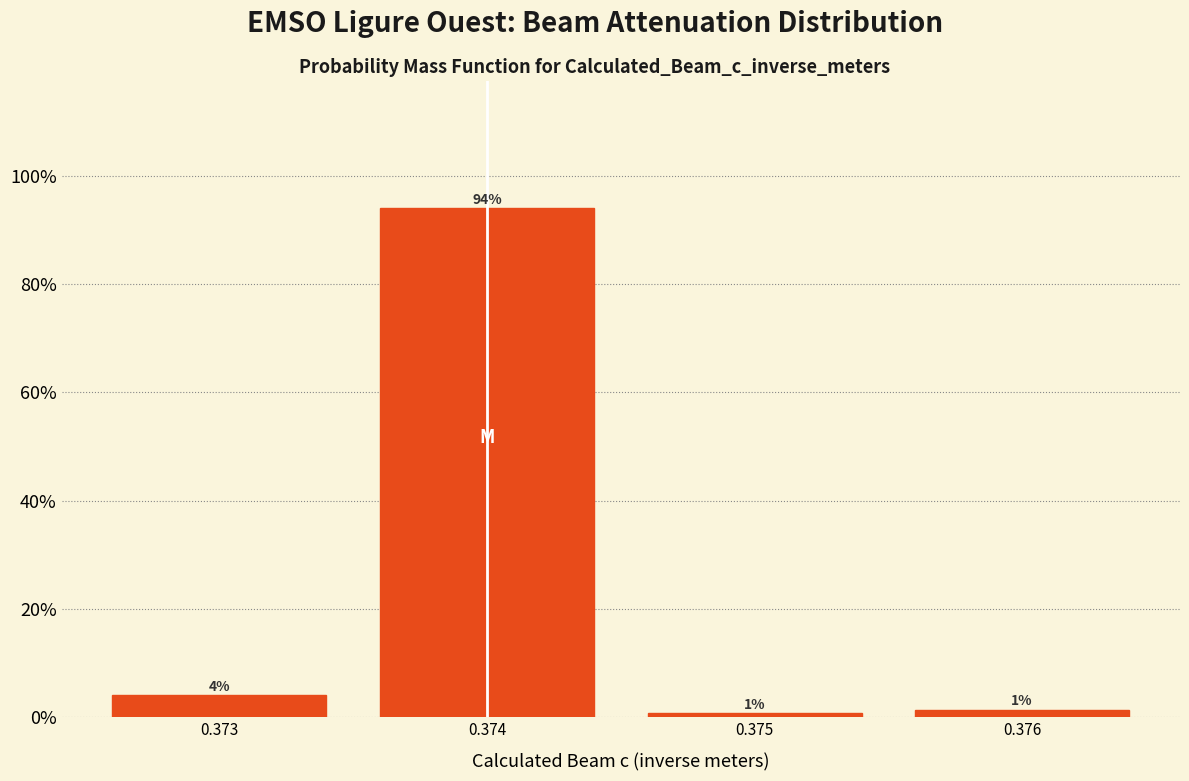

Between 0.373 and 0.375, which is larger?

0.373